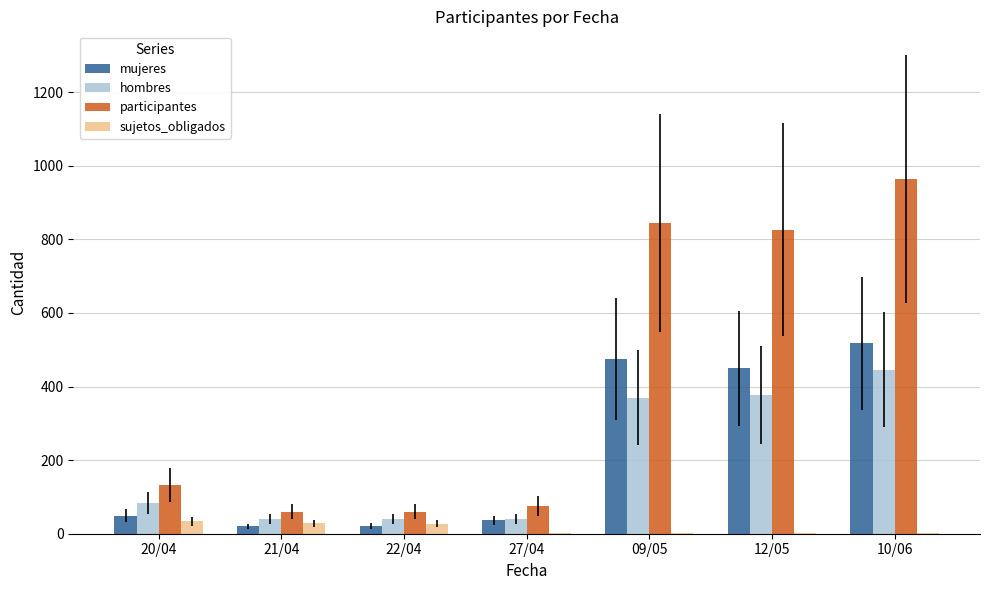

At which label is mujeres closest to 268?

12/05